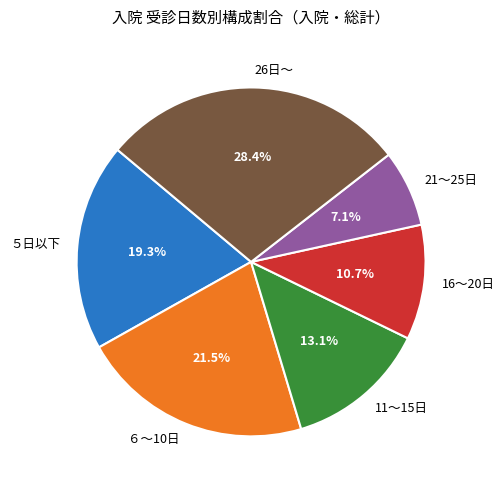

Rank the categories by value from highest to lowest.

26日～, ６～10日, ５日以下, 11～15日, 16～20日, 21～25日